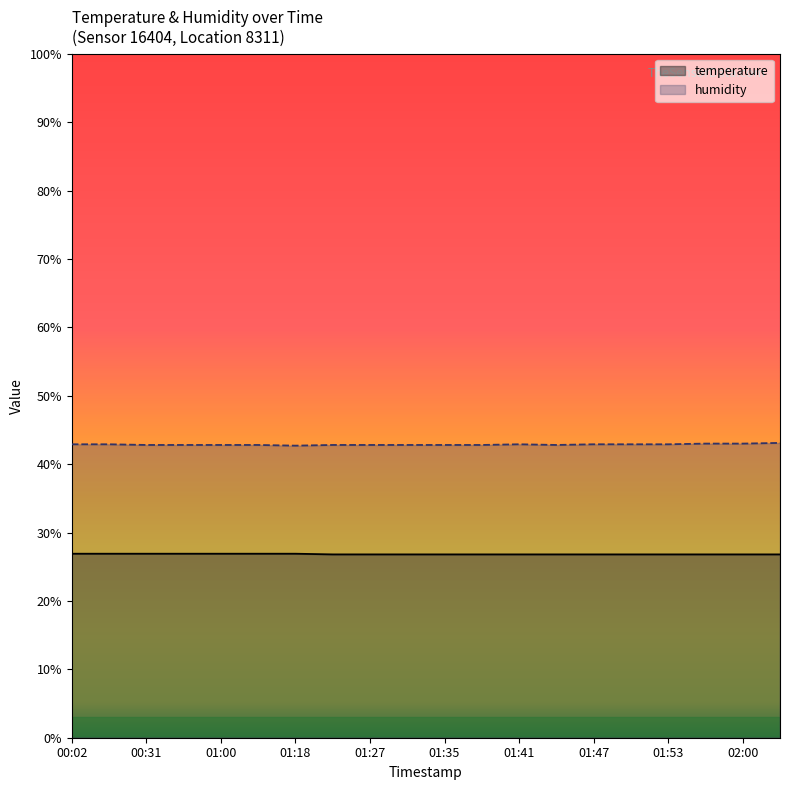

How many lines are shown in the chart?

2